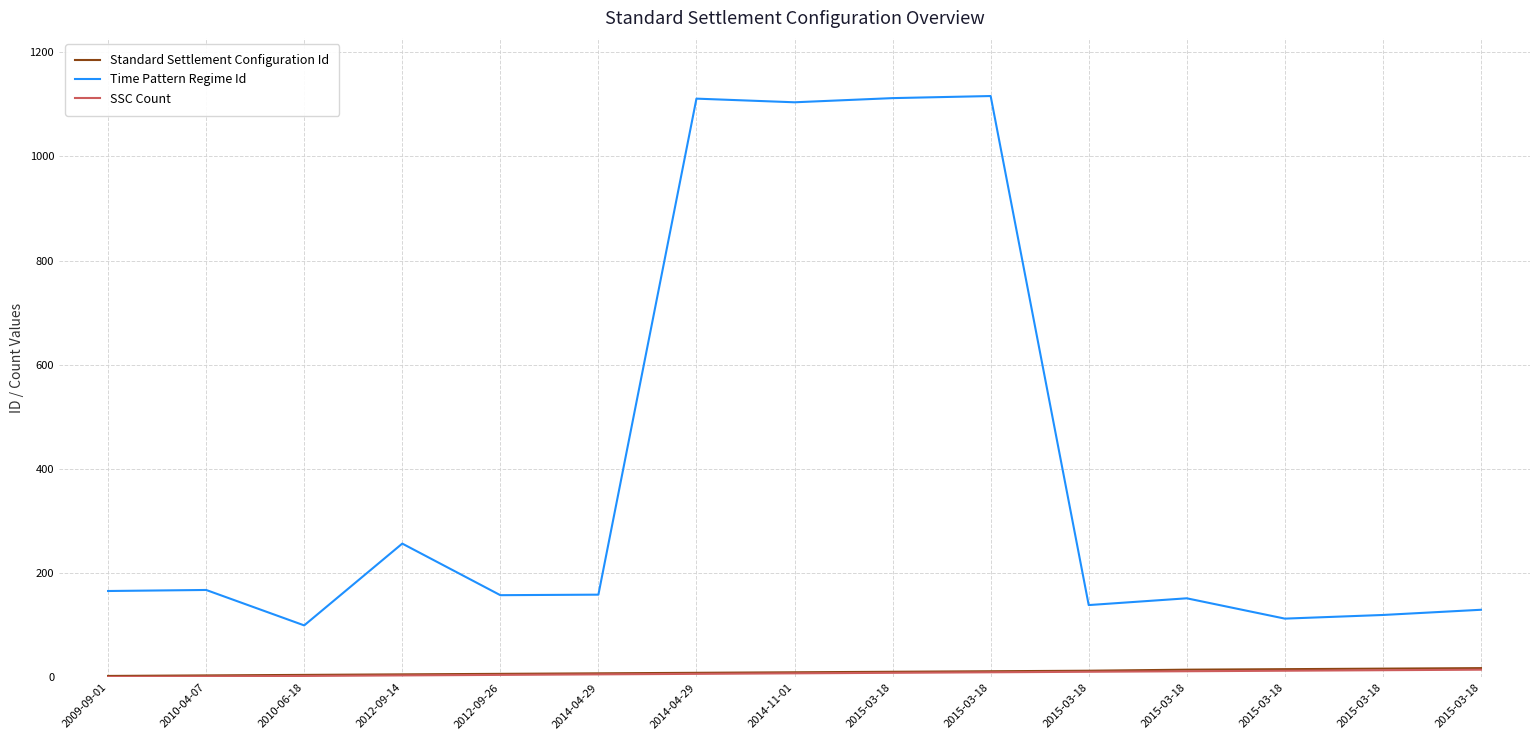

How many interior local peaks does the Time Pattern Regime Id series have?

5